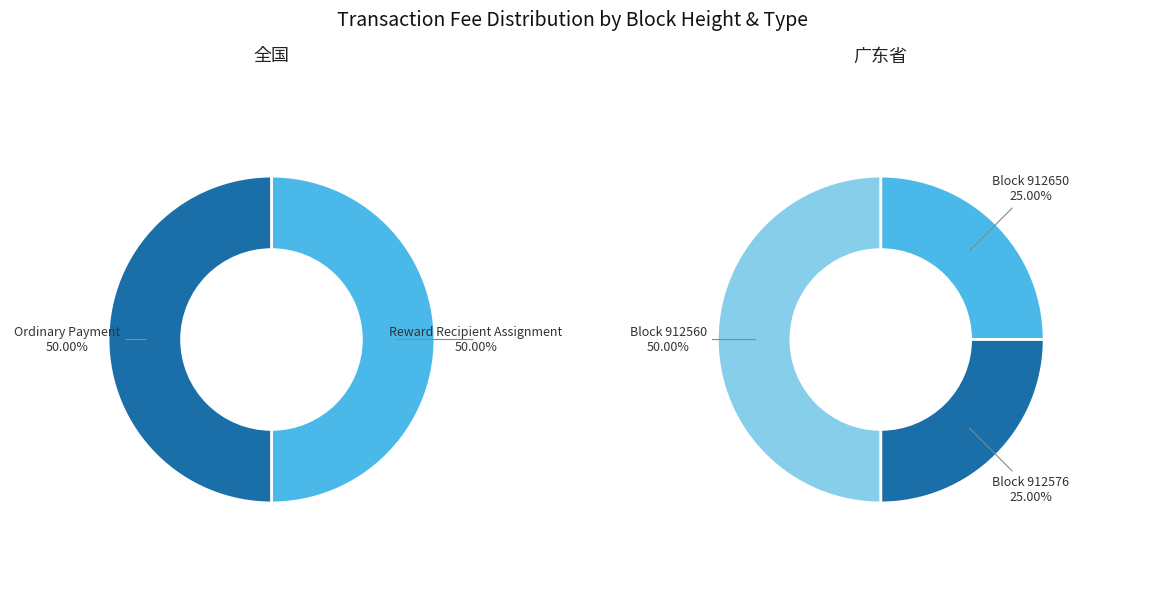

What percentage is the 912560 slice, to the nearest percent?

50%